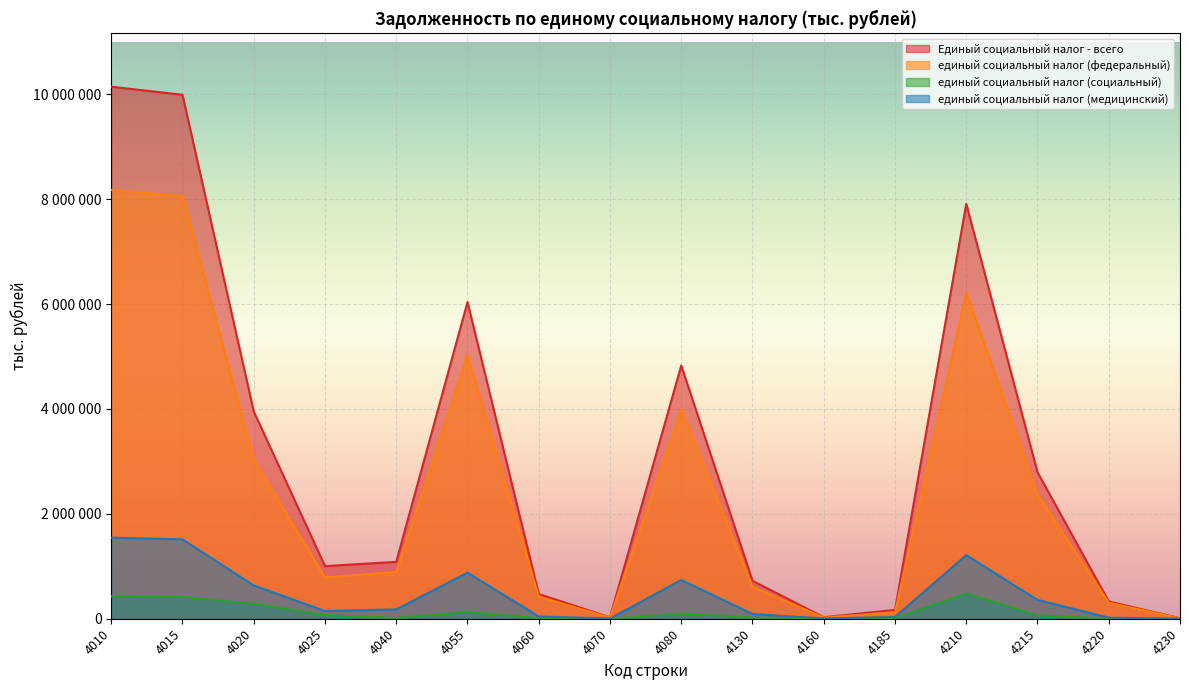

Which label corresponds to the largest value in the chart?

4010